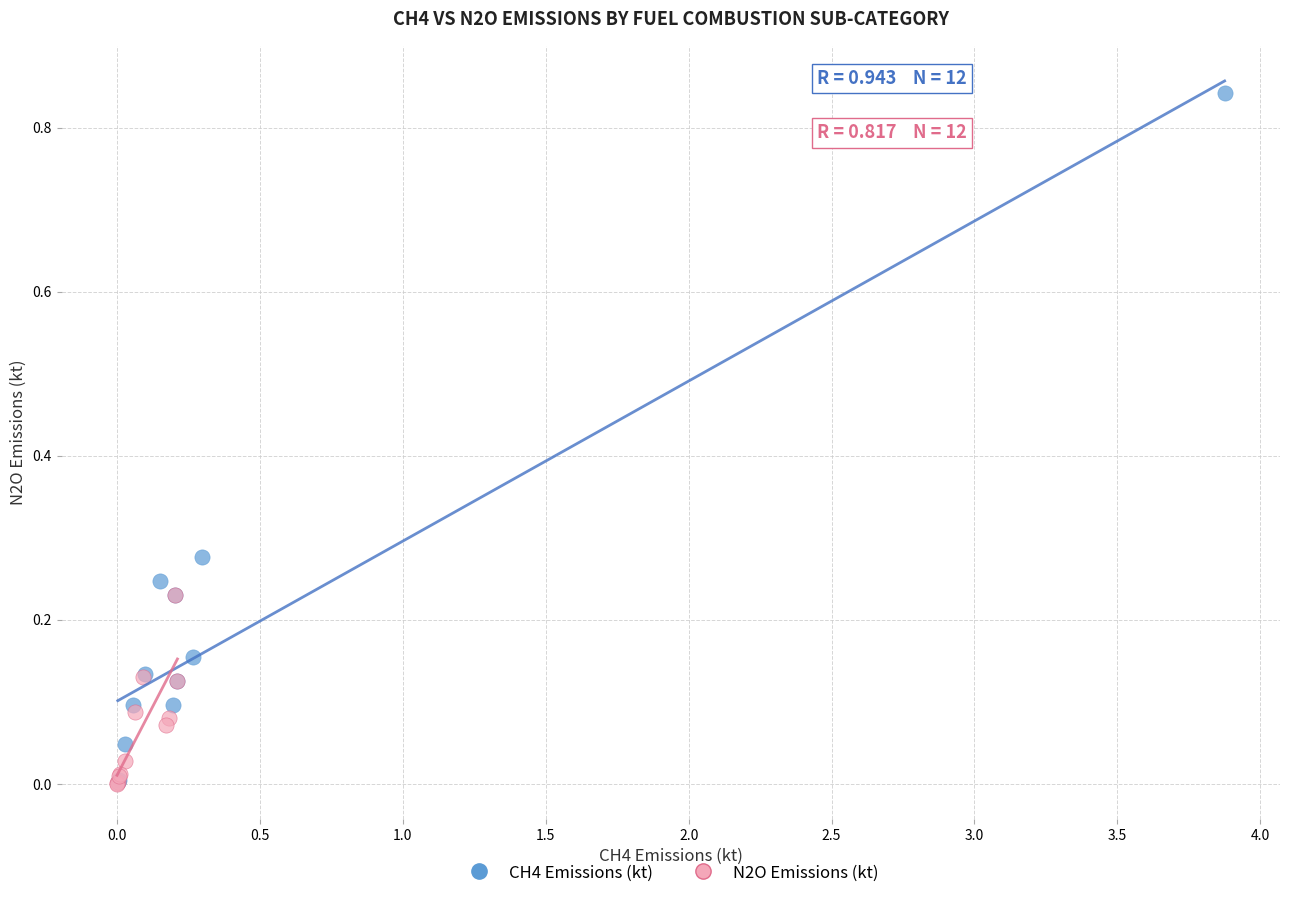

Which series has the largest Y range (max minus min)?

CH4 Emissions (kt)